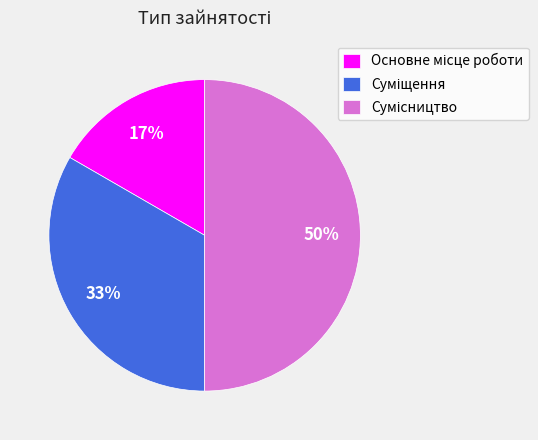

To the nearest percent, what is the difference between the largest and smallest slice percentages?

33%